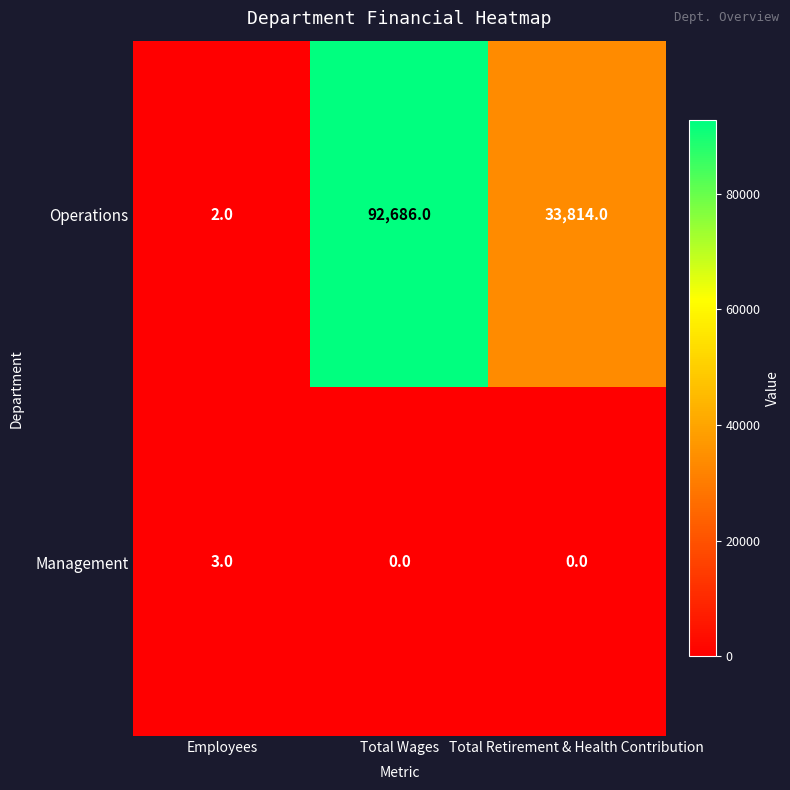

Which series has the largest total across all categories?

Operations